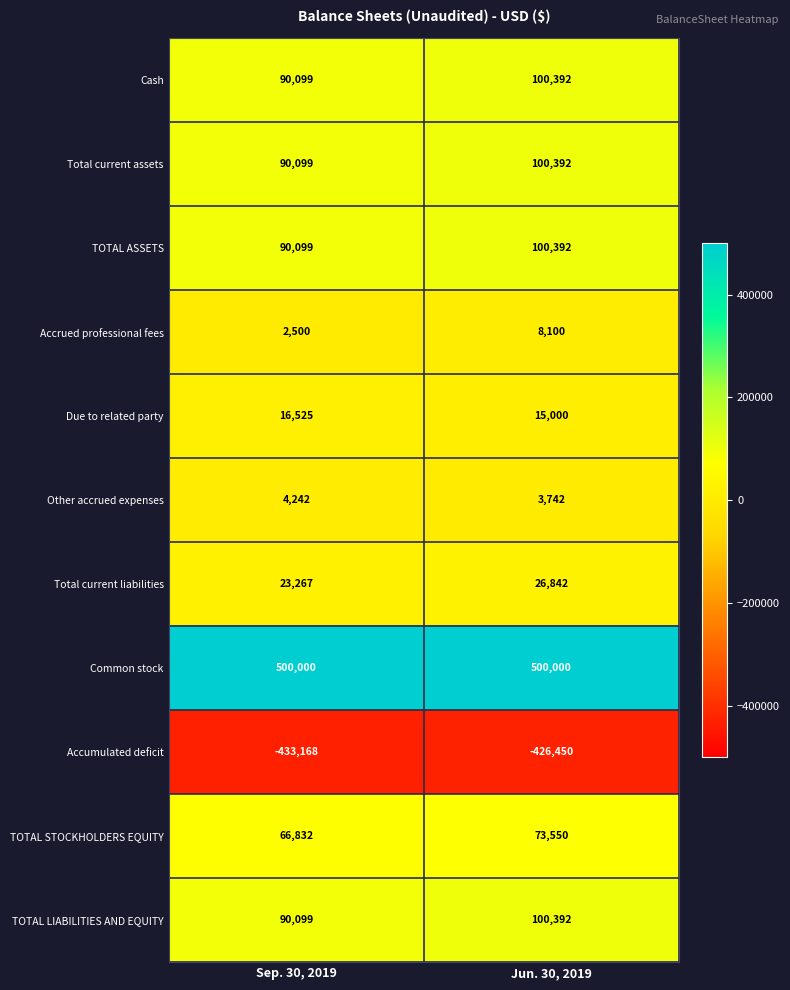

Is it true that Other accrued expenses equals 2608 at Sep. 30, 2019?

False